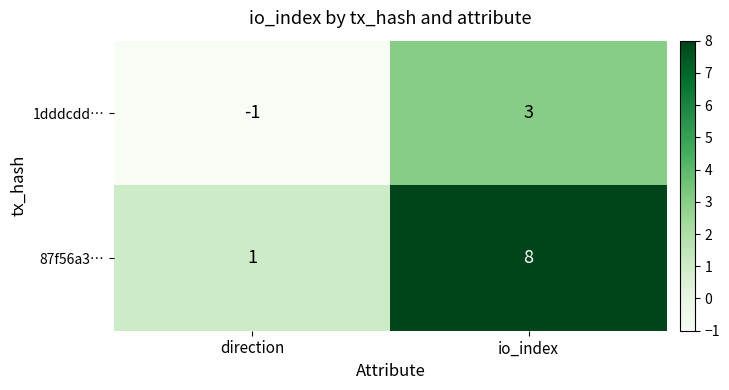

Rank the series by their average value, from lowest to highest.

1dddcdd…, 87f56a3…